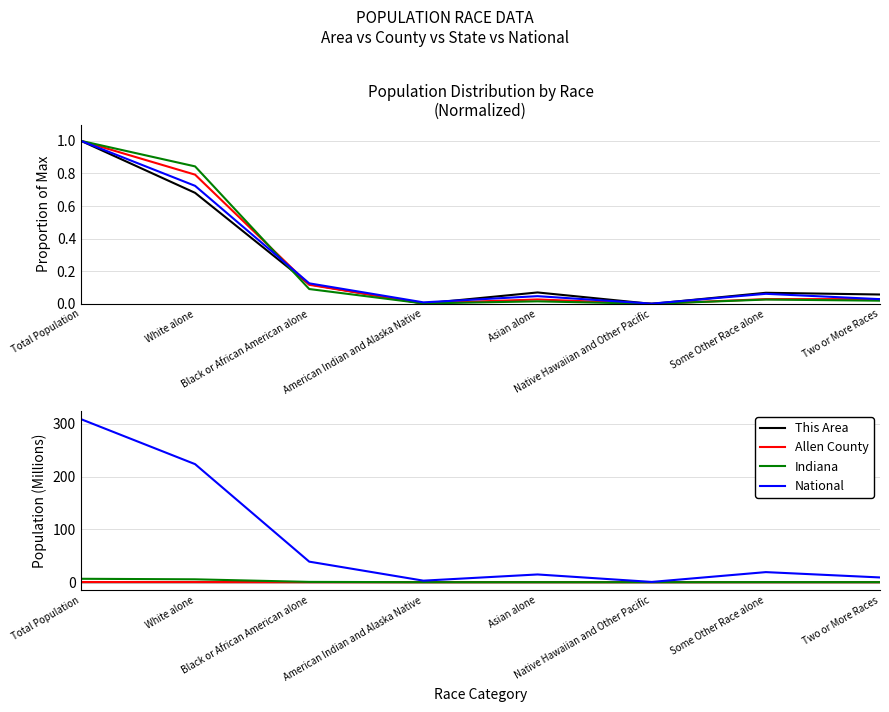

Reading right to left, transcribe all the data shown in this chart.

This Area: Two or More Races=0.0	Some Other Race alone=0.0	Native Hawaiian and Other Pacific=0.0	Asian alone=0.0	American Indian and Alaska Native=0.0	Black or African American alone=0.0	White alone=0.0	Total Population=0.0
Allen County: Two or More Races=0.0	Some Other Race alone=0.0	Native Hawaiian and Other Pacific=0.0	Asian alone=0.0	American Indian and Alaska Native=0.0	Black or African American alone=0.0	White alone=0.3	Total Population=0.4
Indiana: Two or More Races=0.1	Some Other Race alone=0.2	Native Hawaiian and Other Pacific=0.0	Asian alone=0.1	American Indian and Alaska Native=0.0	Black or African American alone=0.6	White alone=5.5	Total Population=6.5
National: Two or More Races=9.0	Some Other Race alone=19.1	Native Hawaiian and Other Pacific=0.5	Asian alone=14.7	American Indian and Alaska Native=2.9	Black or African American alone=38.9	White alone=223.6	Total Population=308.7